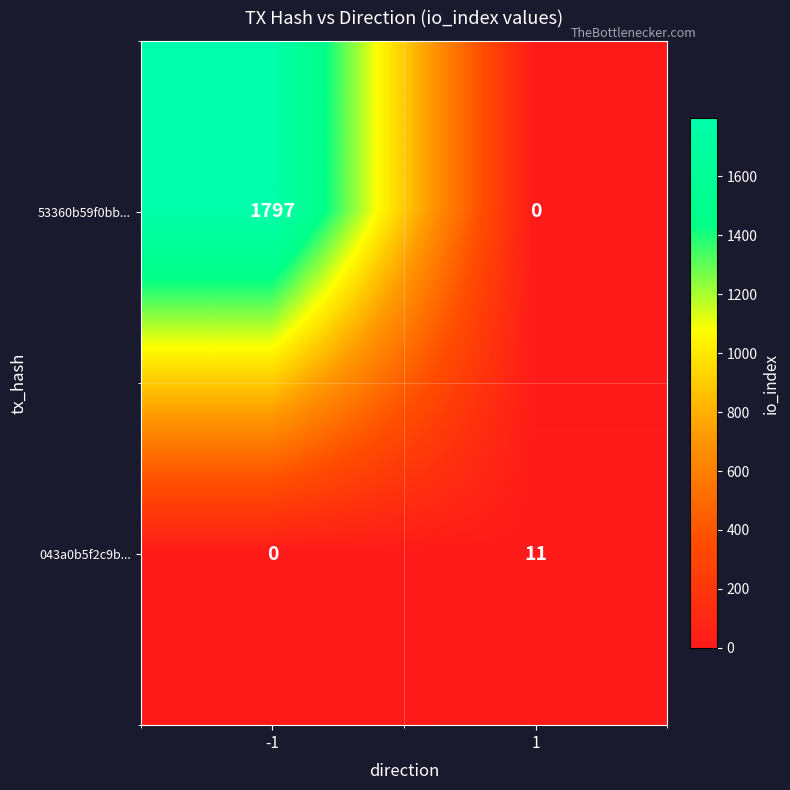

How many distinct data groups are displayed?

2